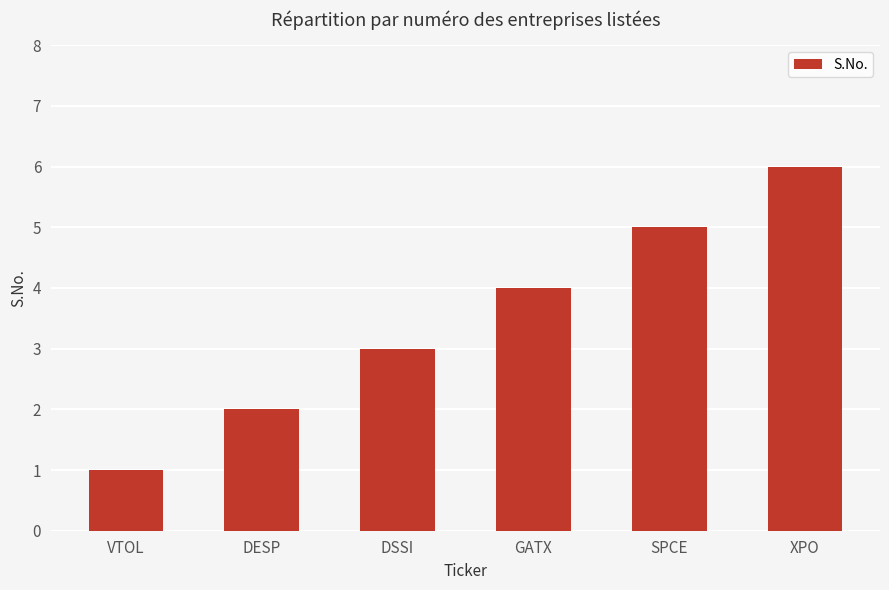

What is the value of the 4th bar from the left?

4